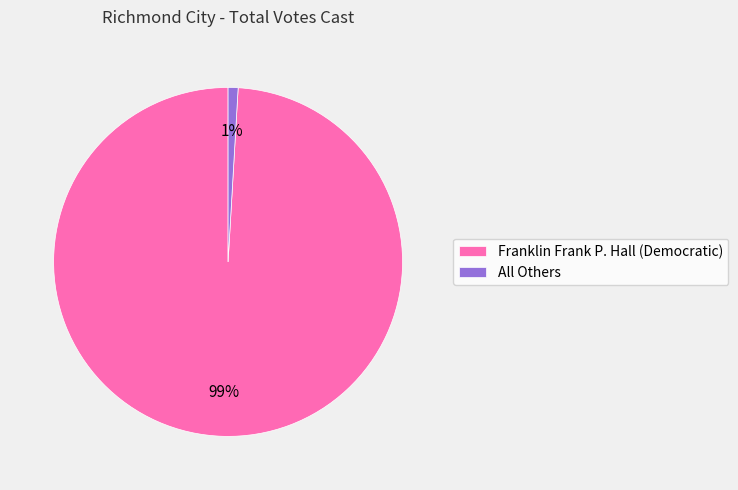

Does Franklin Frank P. Hall (Democratic) represent more than half of the total?

Yes